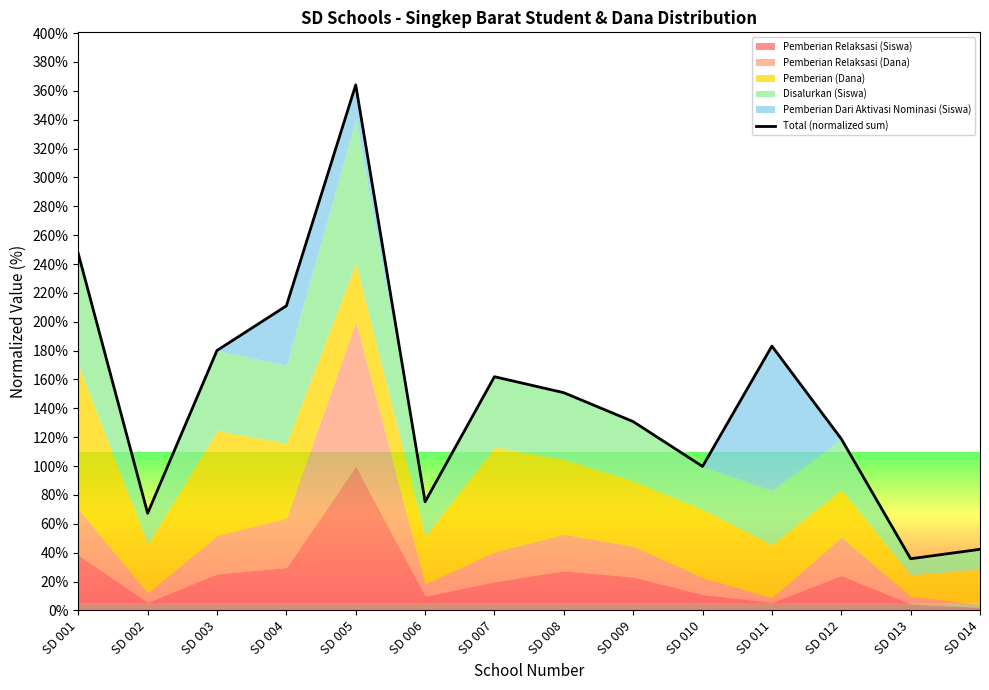

What is the smallest value displayed?

35.8